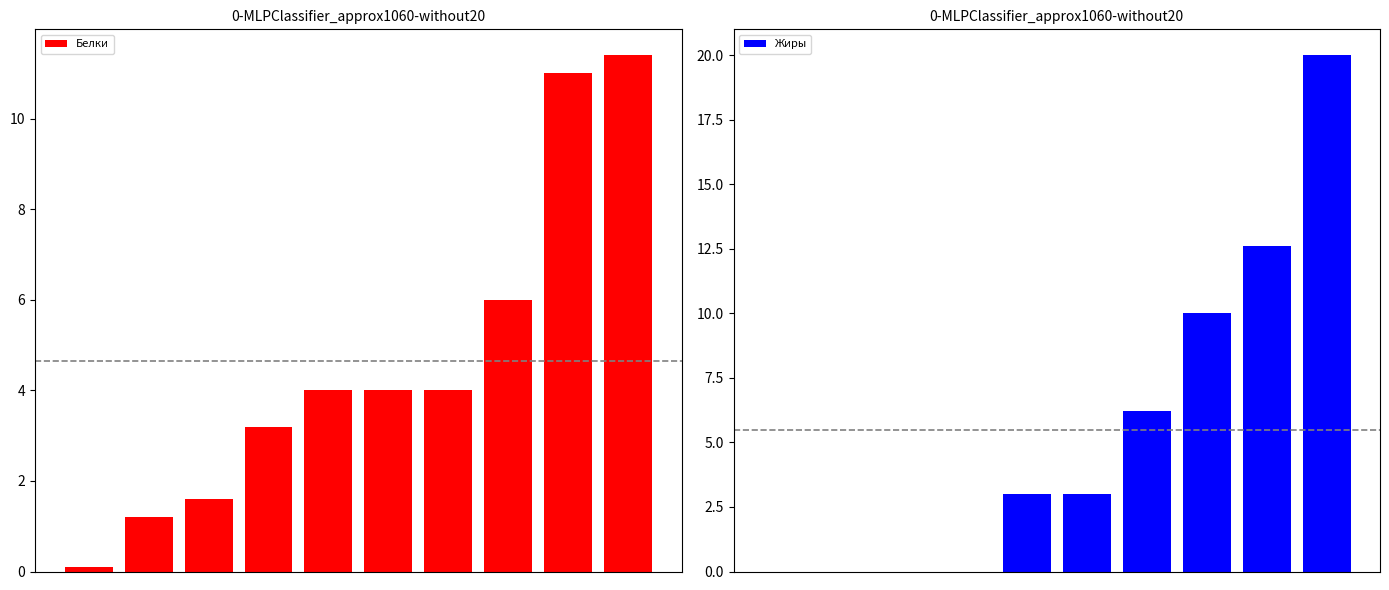

The value of Жиры at 9 is 20.0. True or false?

True